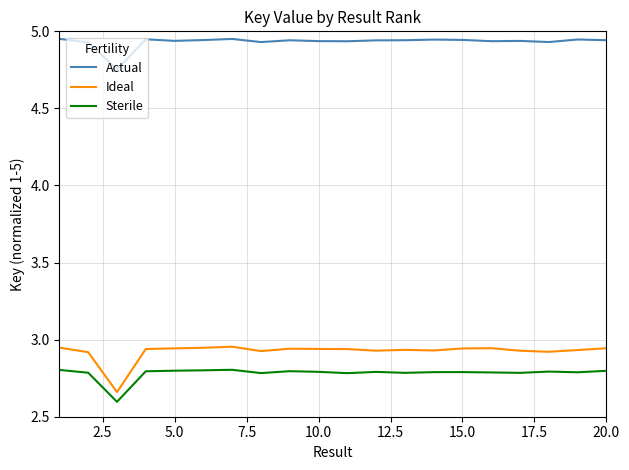

What is the difference between the maximum and minimum values in the Ideal series?

0.3